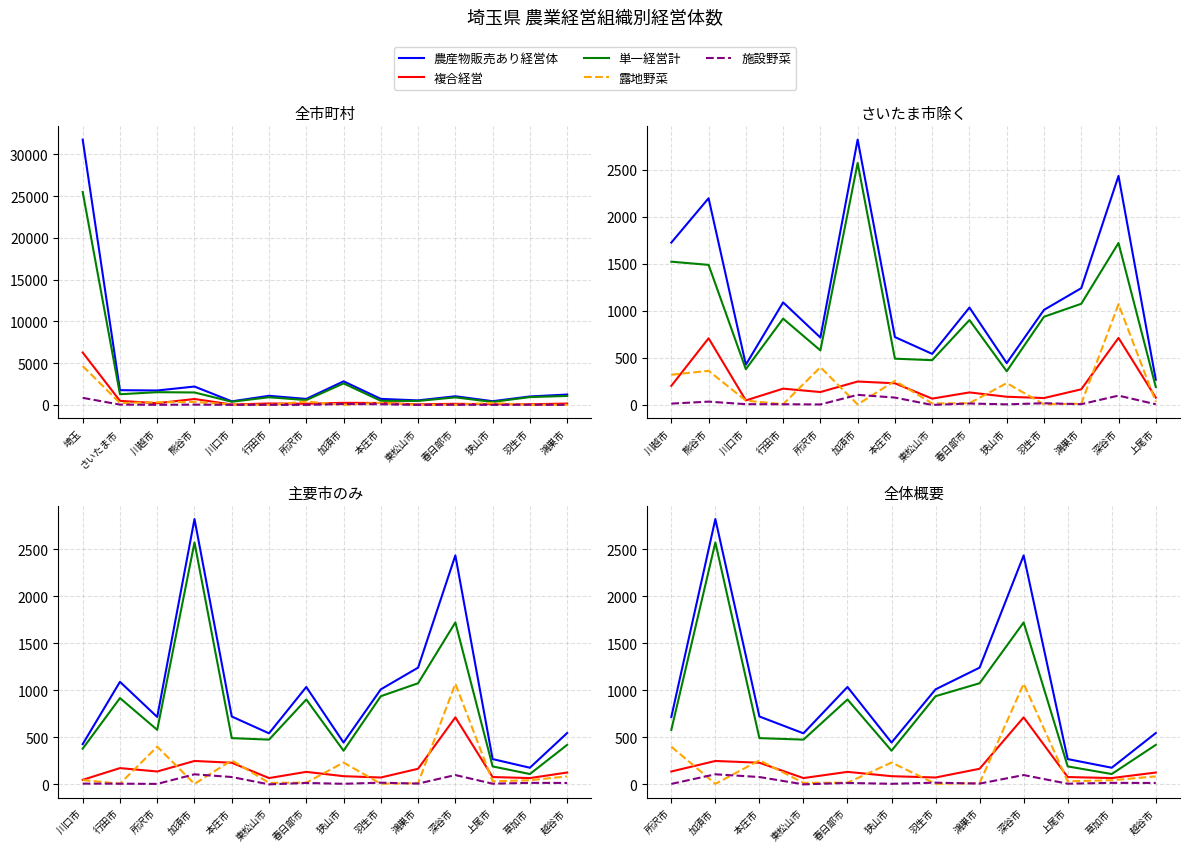

Reading left to right, transcribe all the data shown in this chart.

農産物販売あり経営体: 717	2823	722	543	1036	445	1011	1242	2436	269	177	546
複合経営: 137	249	230	67	133	87	73	166	713	78	67	126
単一経営計: 580	2574	492	476	903	358	938	1076	1723	191	110	420
露地野菜: 401	5	256	16	18	232	6	13	1071	32	44	85
施設野菜: 5	107	78	0	15	6	18	8	99	7	16	15